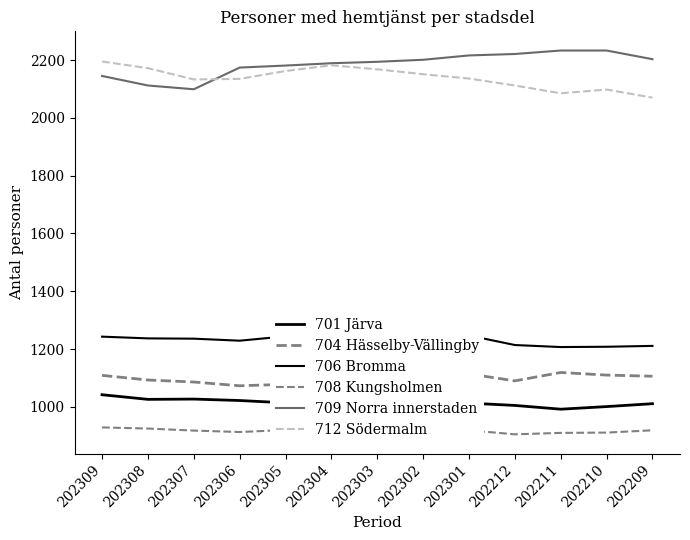

The 704 Hässelby-Vällingby series shows 1109 at 202309. True or false?

True